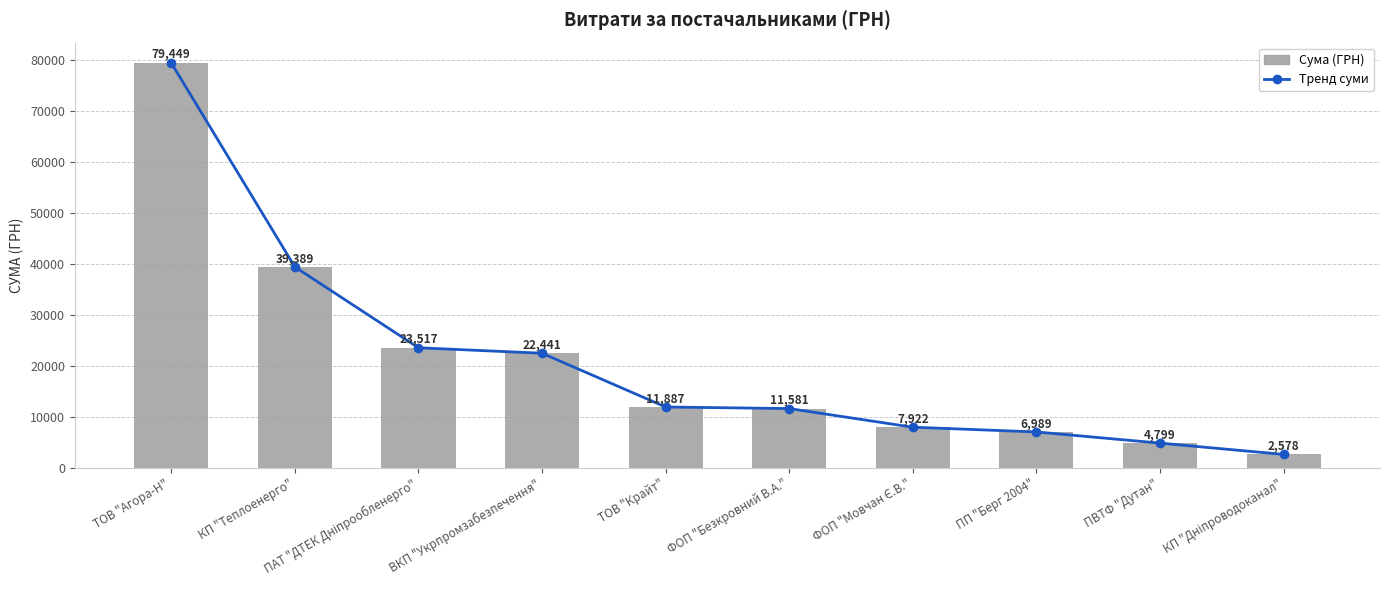

Reading left to right, extract all data points from this chart.

Тренд суми: ТОВ "Агора-Н"=79448.6	КП "Теплоенерго"=39389.0	ПАТ "ДТЕК Дніпрообленерго"=23517.0	ВКП "Укрпромзабезпечення"=22441.2	ТОВ "Крайт"=11887.2	ФОП "Безкровний В.А."=11580.5	ФОП "Мовчан Є.В."=7922.3	ПП "Берг 2004"=6988.9	ПВТФ "Дутан"=4798.5	КП "Дніпроводоканал"=2578.0
СУМА (ГРН) — всього: ТОВ "Агора-Н"=79448.6	КП "Теплоенерго"=39389.0	ПАТ "ДТЕК Дніпрообленерго"=23517.0	ВКП "Укрпромзабезпечення"=22441.2	ТОВ "Крайт"=11887.2	ФОП "Безкровний В.А."=11580.5	ФОП "Мовчан Є.В."=7922.3	ПП "Берг 2004"=6988.9	ПВТФ "Дутан"=4798.5	КП "Дніпроводоканал"=2578.0